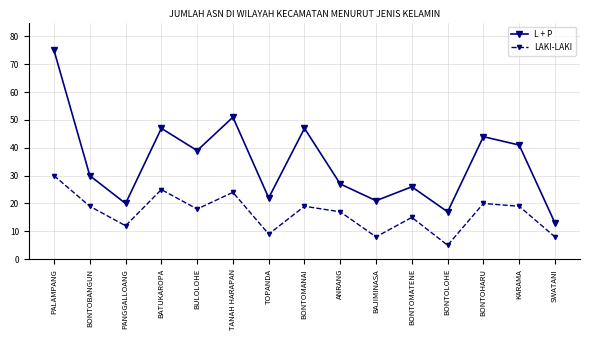

The LAKI-LAKI series shows 20 at BONTOHARU. True or false?

True